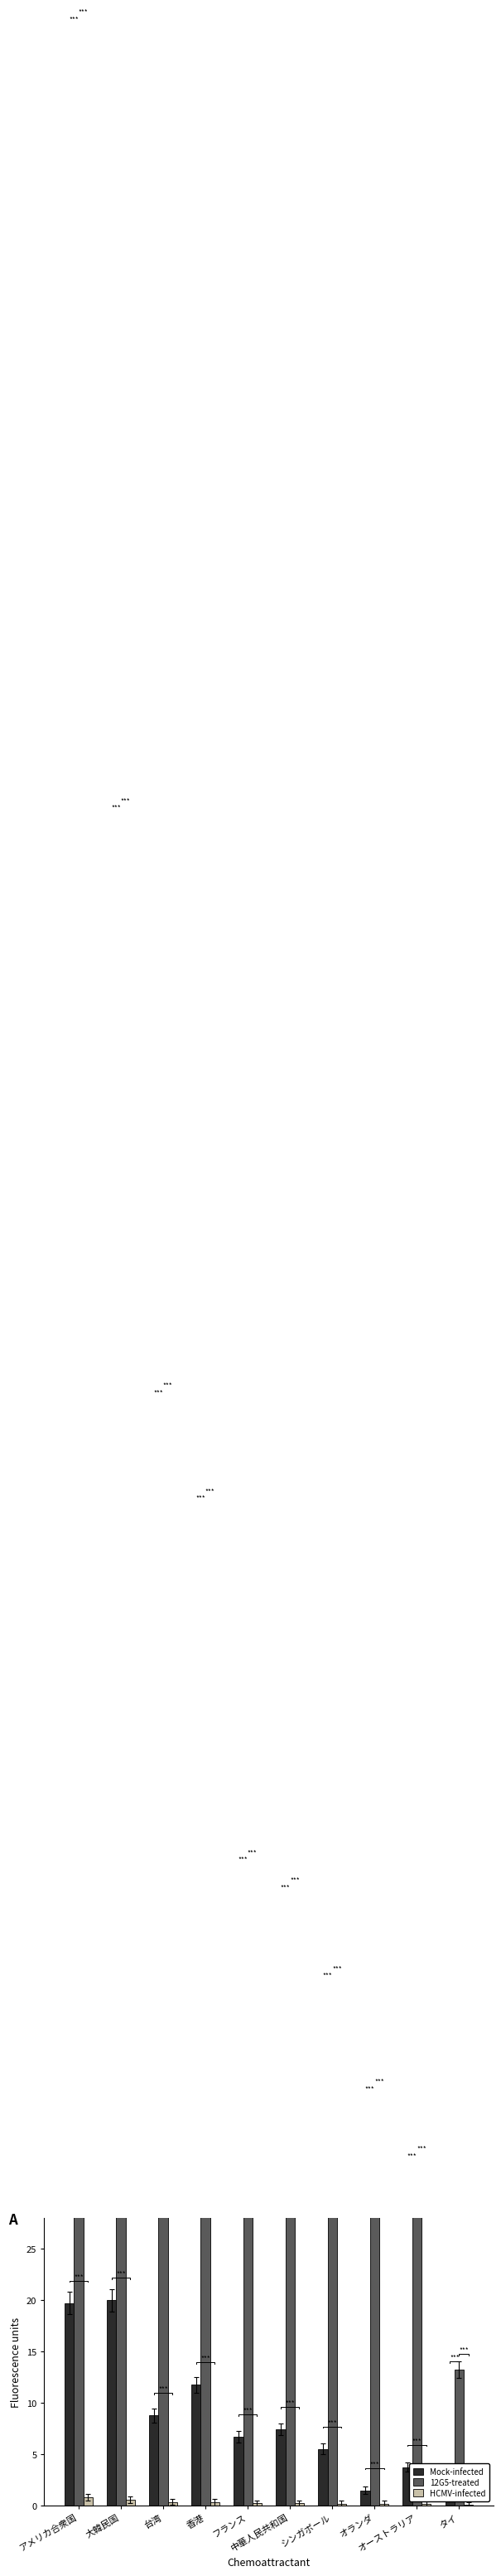

What is the greatest value displayed?

241.3